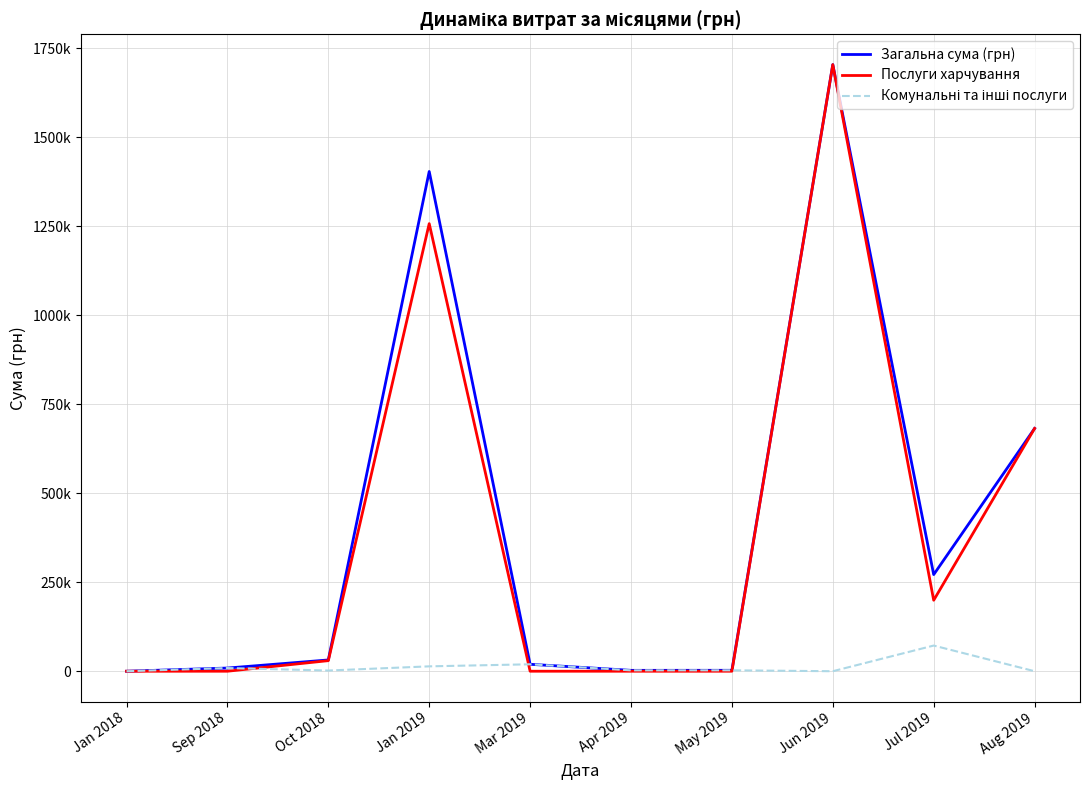

Is this an area chart (filled region under the line)?

No